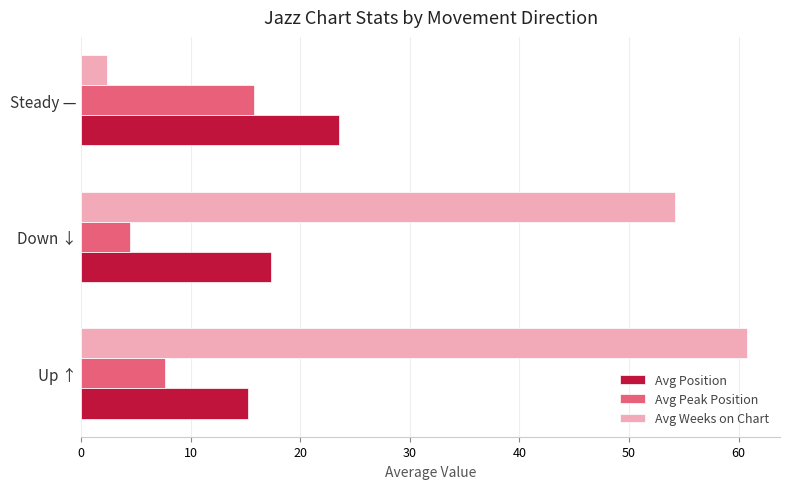

What is the difference between the highest and lowest values at Up ↑?

53.1